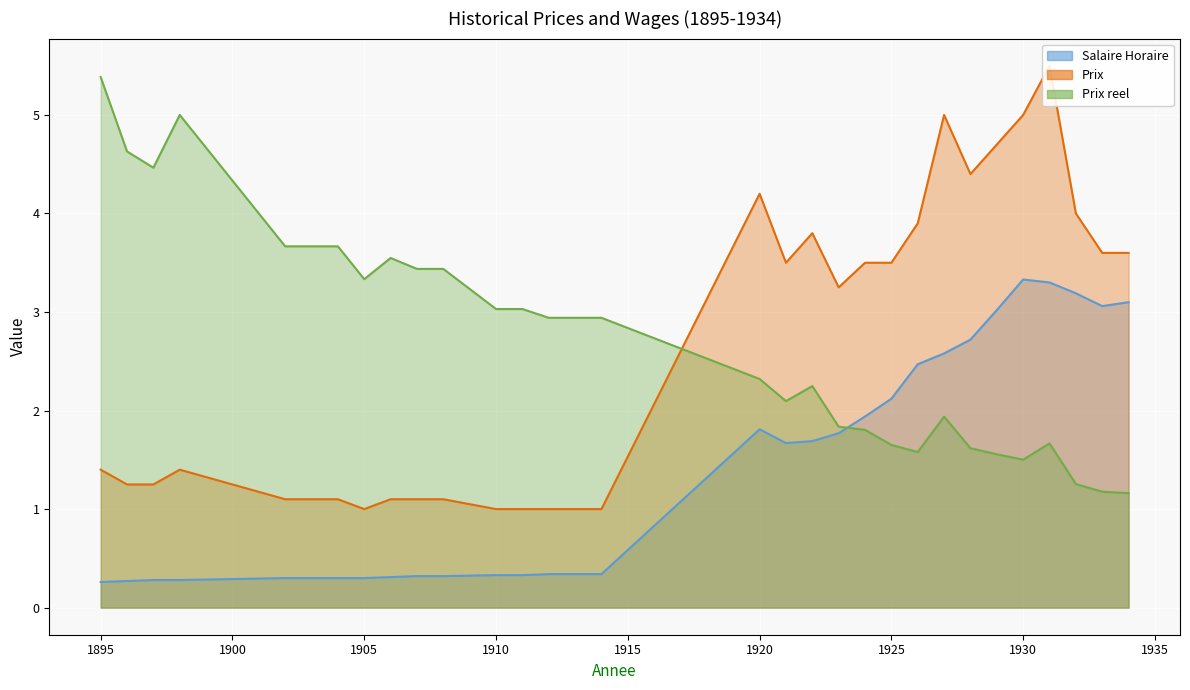

What is the sum of the Prix values at 1927 and 1914?

6.0